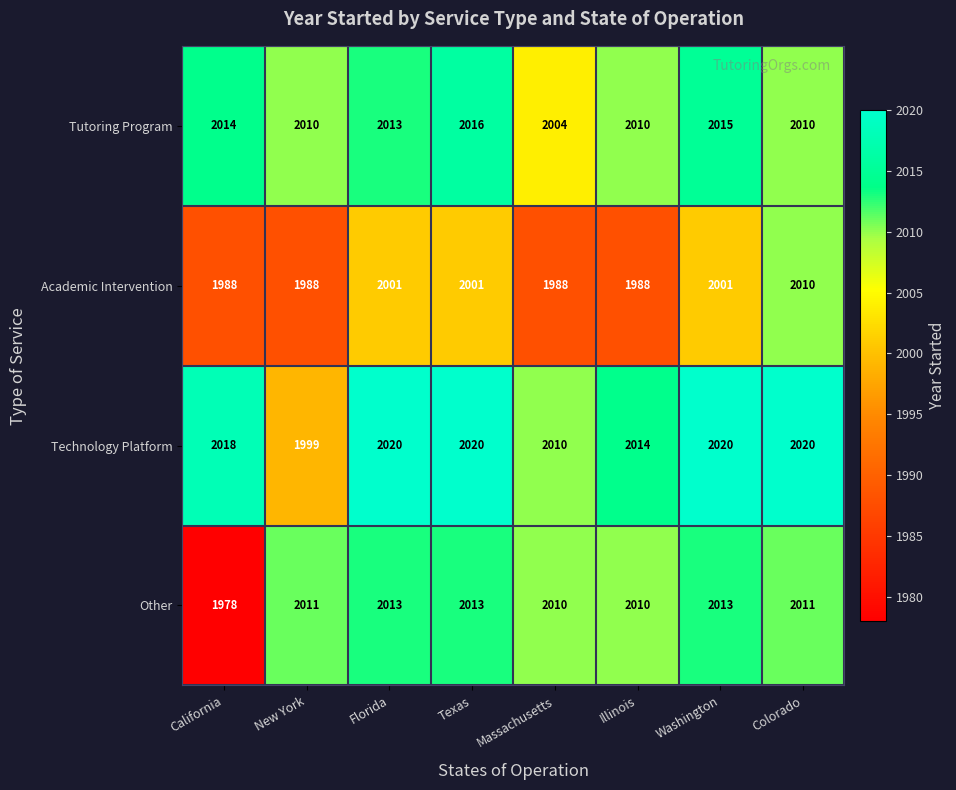

Rank the series by their maximum value, from lowest to highest.

Academic Intervention, Other, Tutoring Program, Technology Platform